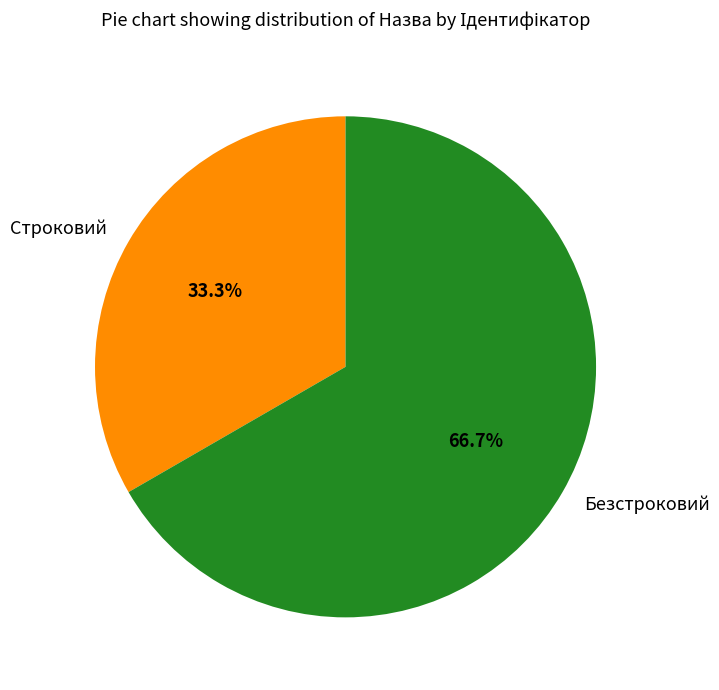

To the nearest percent, what percentage of the pie is Безстроковий?

67%